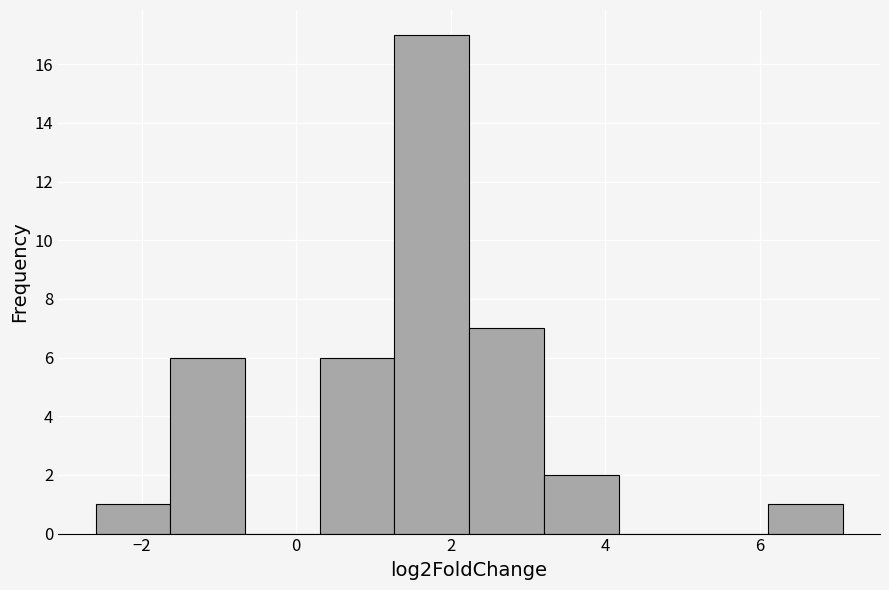

Reading left to right, transcribe this chart: for each bar, give the range it covers on the x-axis and its height. Neither the bar edges nor the heights are printed on the chart, so give them approximately, as read against the axes.

-2.6 to -1.6: 1
-1.6 to -0.6: 6
-0.6 to 0.4: 0
0.4 to 1.2: 6
1.2 to 2.2: 17
2.2 to 3.2: 7
3.2 to 4.2: 2
4.2 to 5.2: 0
5.2 to 6.2: 0
6.2 to 7.0: 1